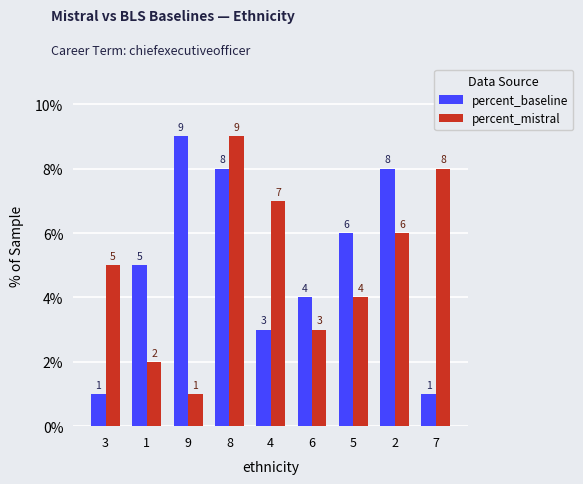

How many values in the percent_baseline series are below 5?

4